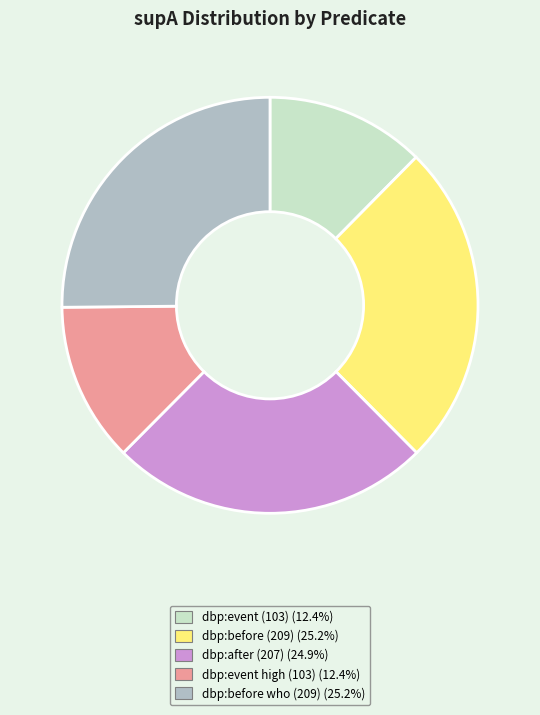

Does any single category account for the majority?

No